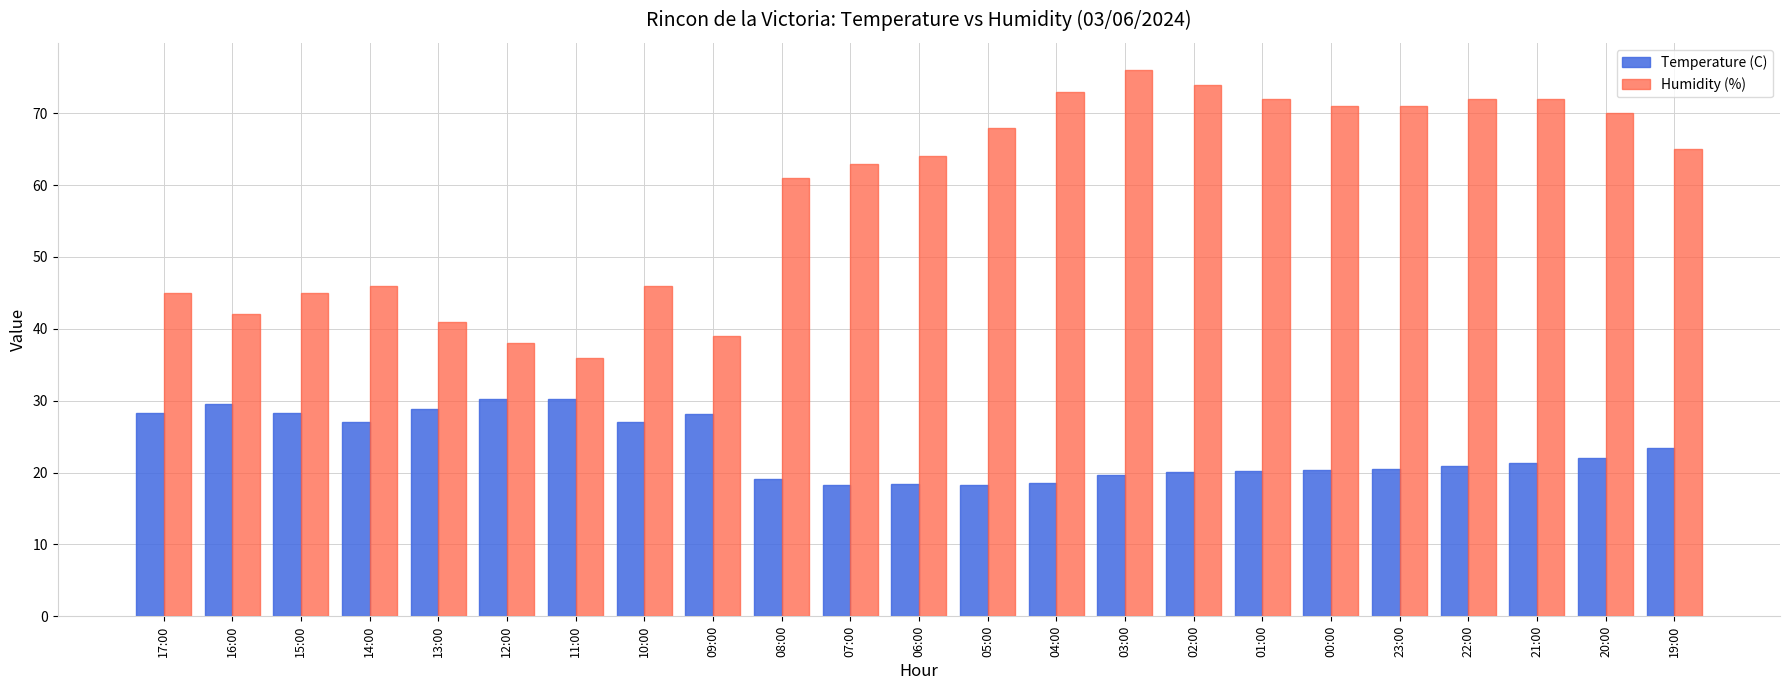

What is the sum of all Temperature (C) values?

538.7